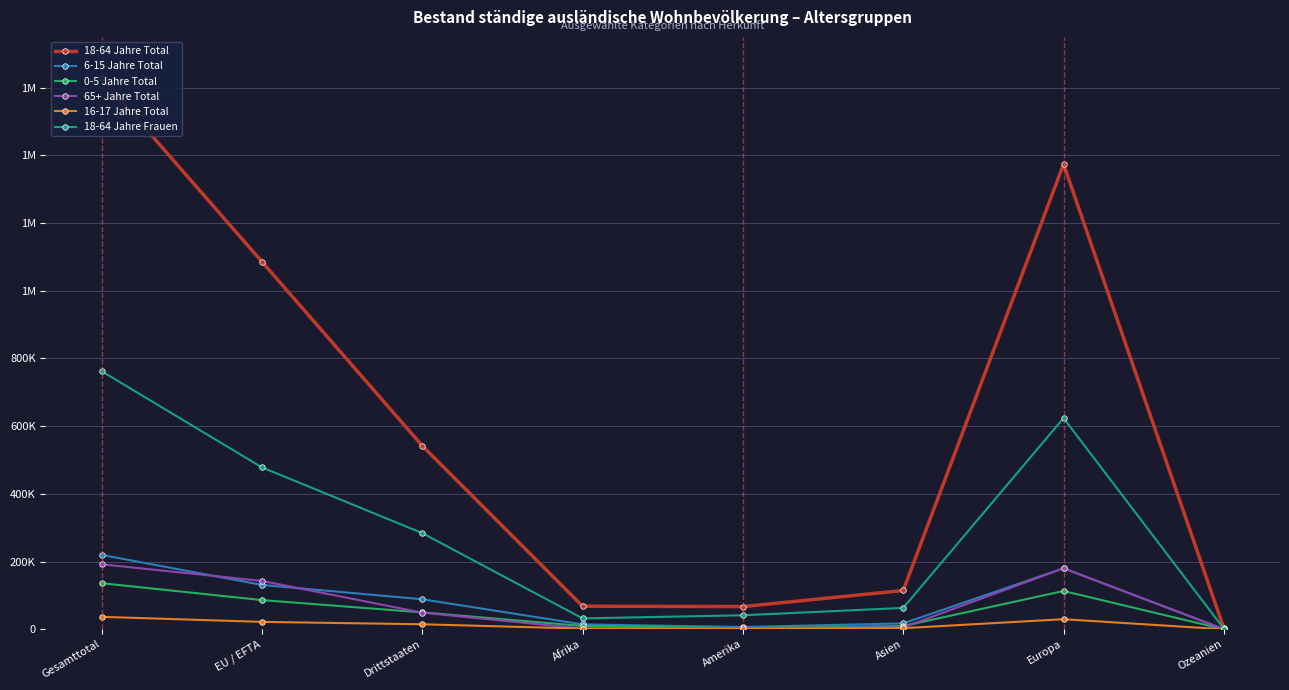

Reading left to right, transcribe all the data shown in this chart.

18-64 Jahre Total: Gesamttotal=1628083	EU / EFTA=1085950	Drittstaaten=542133	Afrika=68280	Amerika=67087	Asien=114633	Europa=1373943	Ozeanien=2779
6-15 Jahre Total: Gesamttotal=219828	EU / EFTA=131100	Drittstaaten=88728	Afrika=14544	Amerika=6738	Asien=17517	Europa=180210	Ozeanien=390
0-5 Jahre Total: Gesamttotal=136245	EU / EFTA=86300	Drittstaaten=49945	Afrika=9877	Amerika=3042	Asien=9736	Europa=113155	Ozeanien=153
65+ Jahre Total: Gesamttotal=192083	EU / EFTA=142924	Drittstaaten=49159	Afrika=2192	Amerika=3731	Asien=5627	Europa=180241	Ozeanien=230
16-17 Jahre Total: Gesamttotal=36838	EU / EFTA=21954	Drittstaaten=14884	Afrika=2029	Amerika=1551	Asien=3297	Europa=29841	Ozeanien=59
18-64 Jahre Frauen: Gesamttotal=762515	EU / EFTA=478341	Drittstaaten=284174	Afrika=32196	Amerika=41458	Asien=63166	Europa=623856	Ozeanien=1324